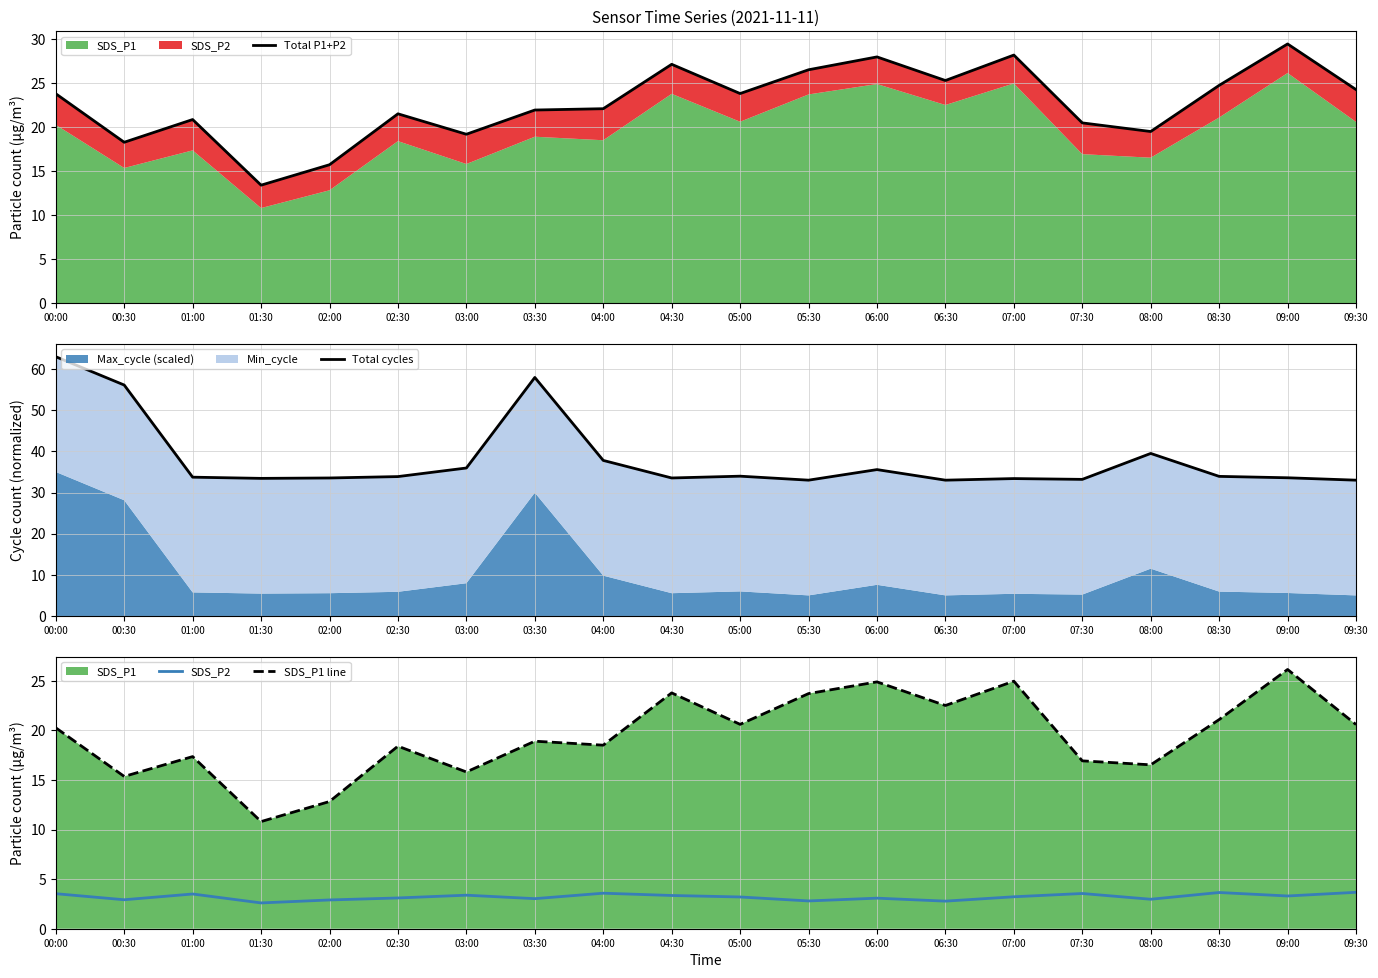

How many data points in SDS_P1 line are less than 20?

10